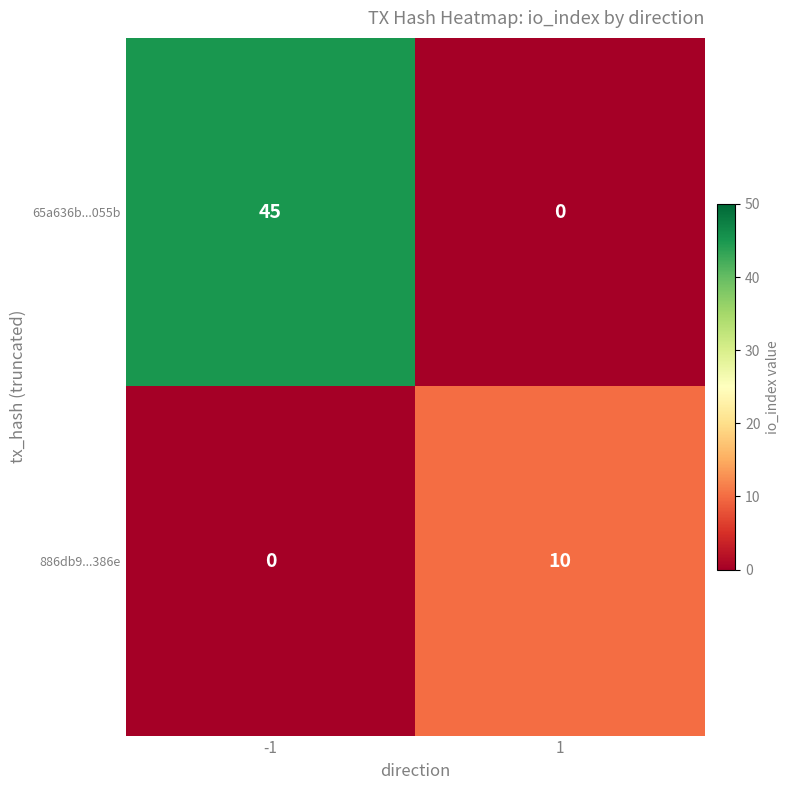

List the series in order of their peak value, highest first.

65a636b...055b, 886db9...386e